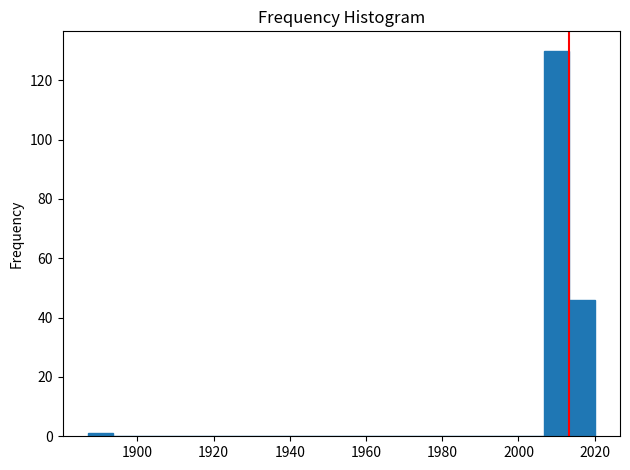

Read against the x-axis, roughly where is the centre of the tallest bar?

2010